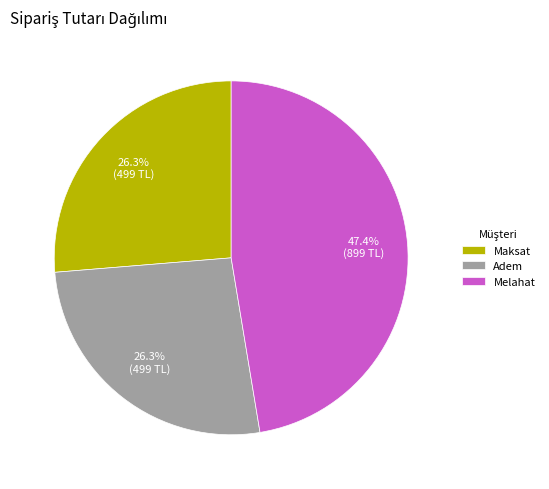

Does Melahat represent more than half of the total?

No